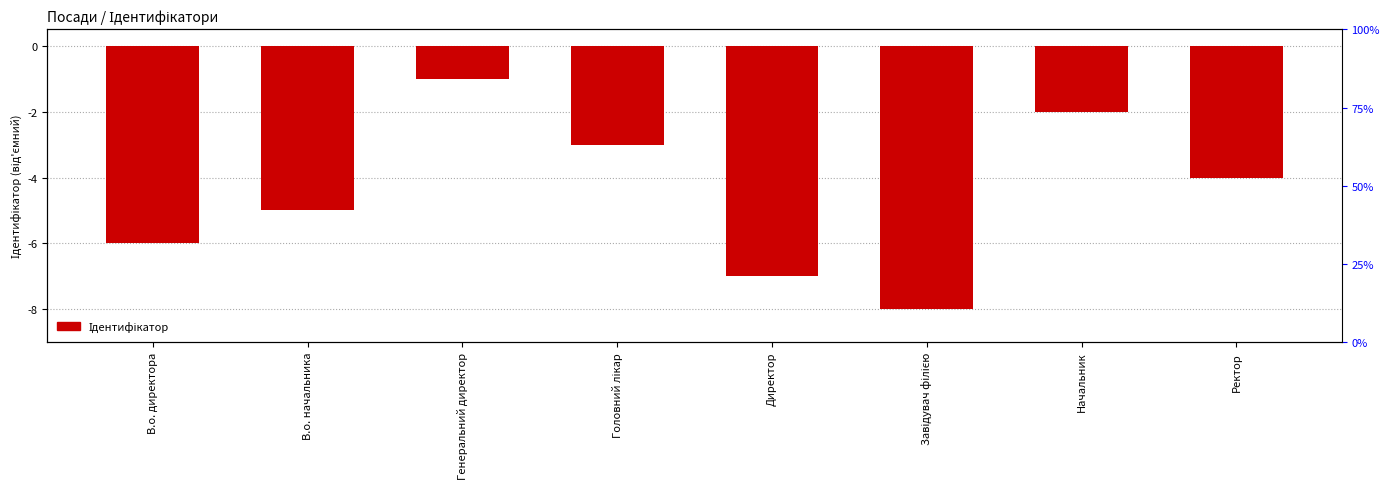

Count the number of data series in this chart.

1